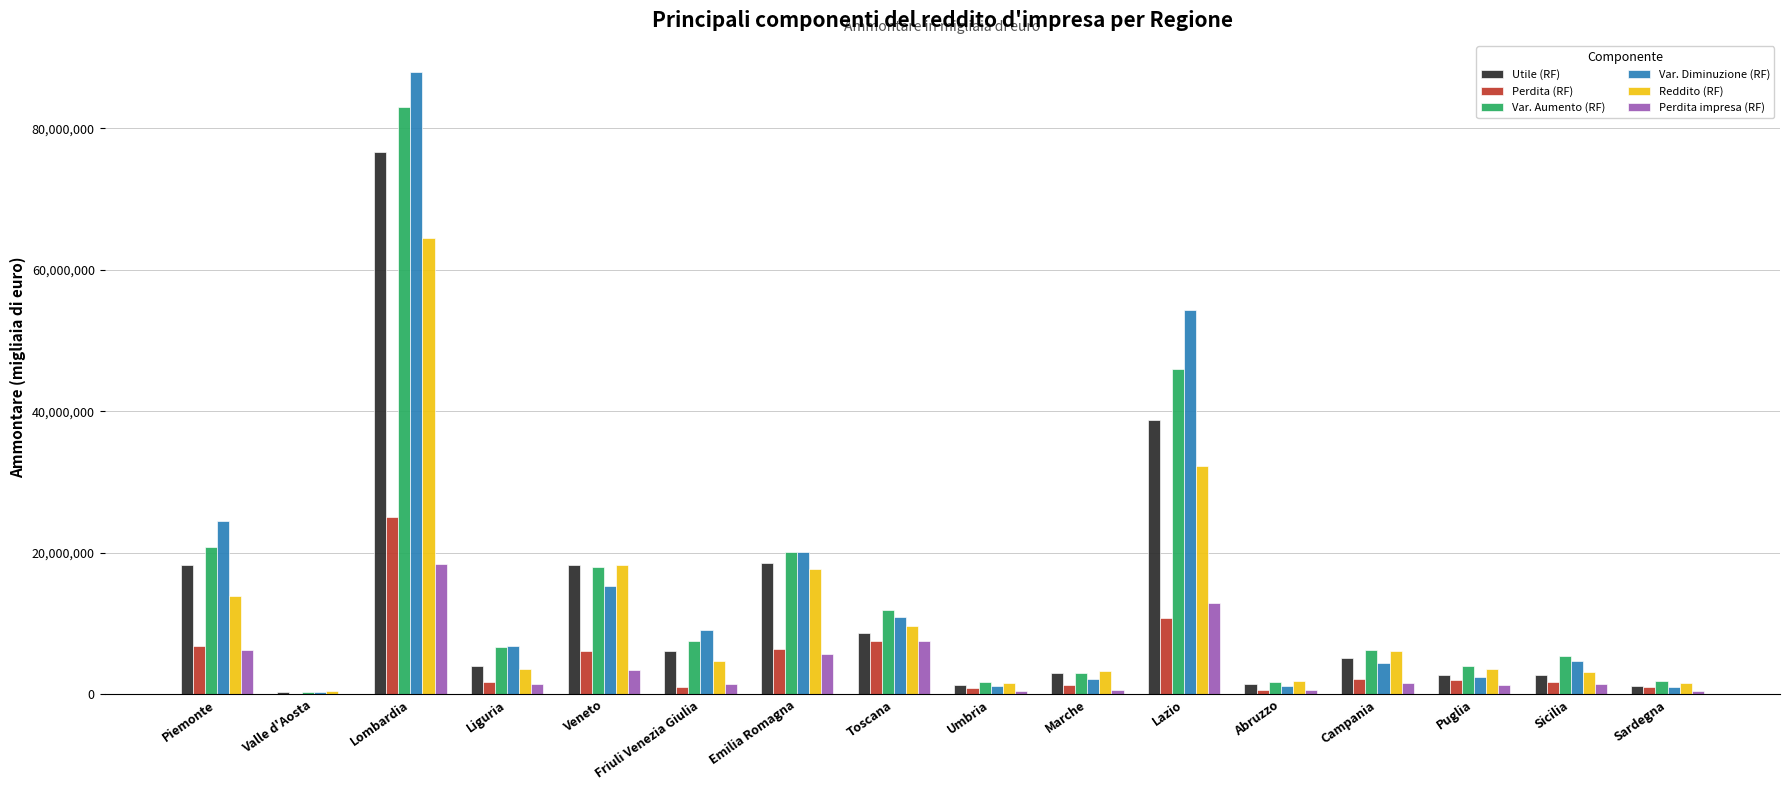

Which category has the highest value across all series?

Lombardia